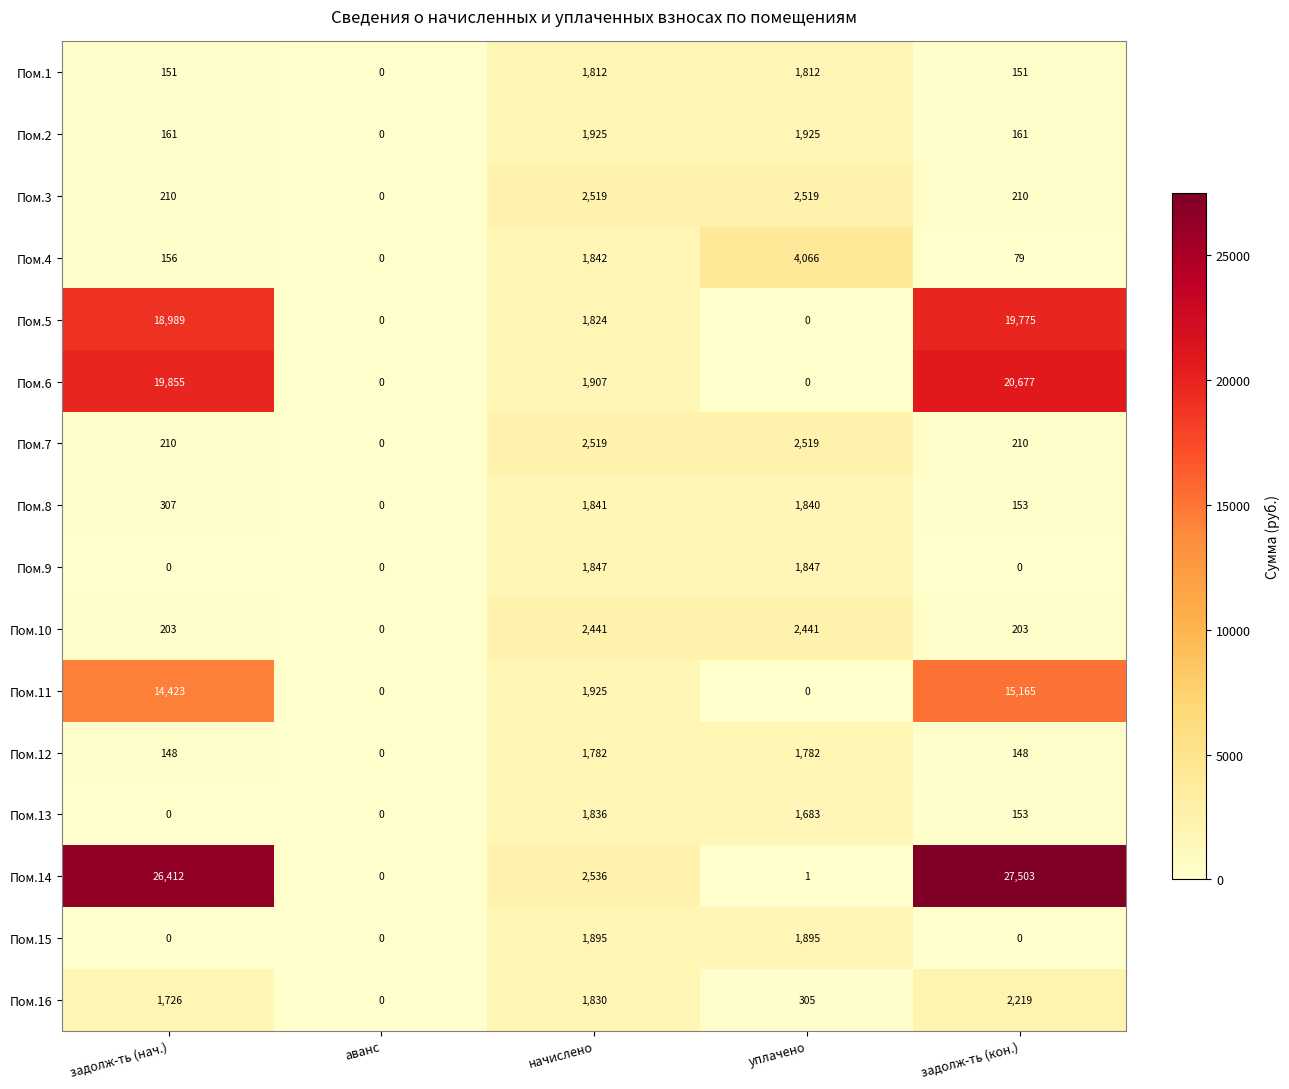

What is the difference between the Пом.12 values at уплачено and аванс?

1782